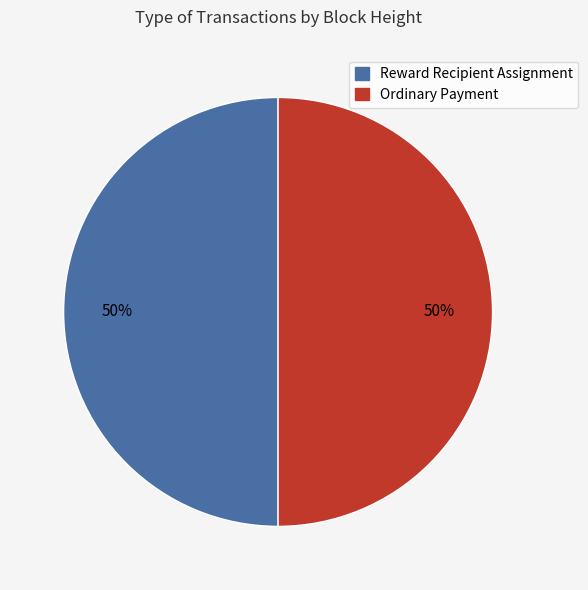

Is the sum of Ordinary Payment and Reward Recipient Assignment greater than half?

Yes